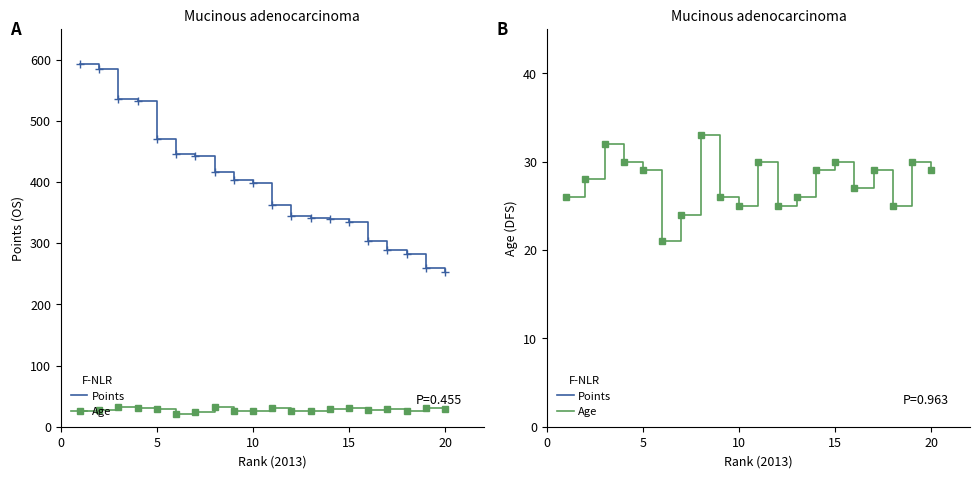

True or false: Age and Points cross at least once.

False